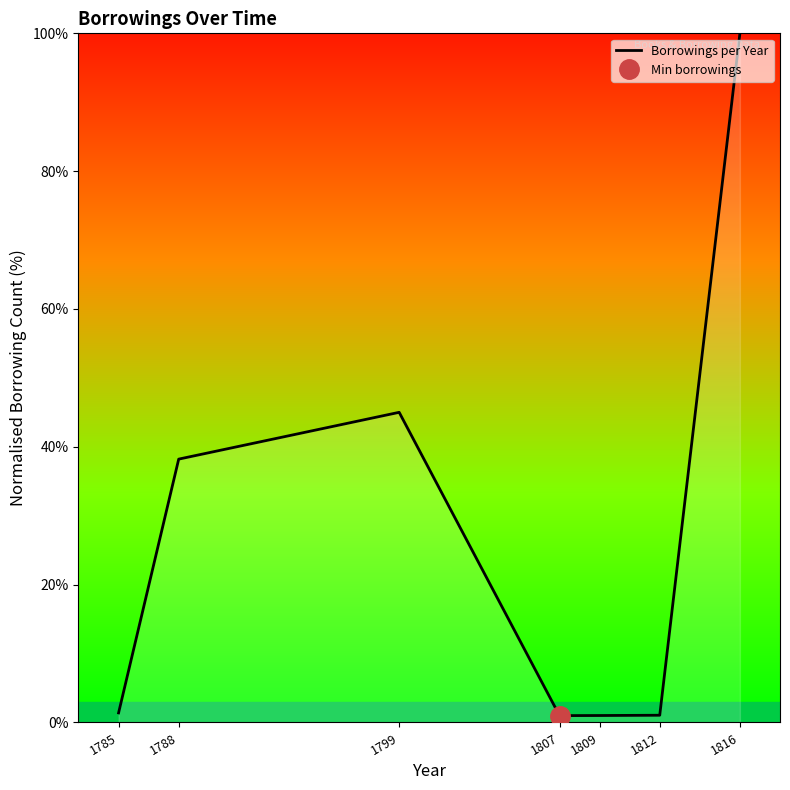

What is the change in value from 1788 to 1816?

+61.8